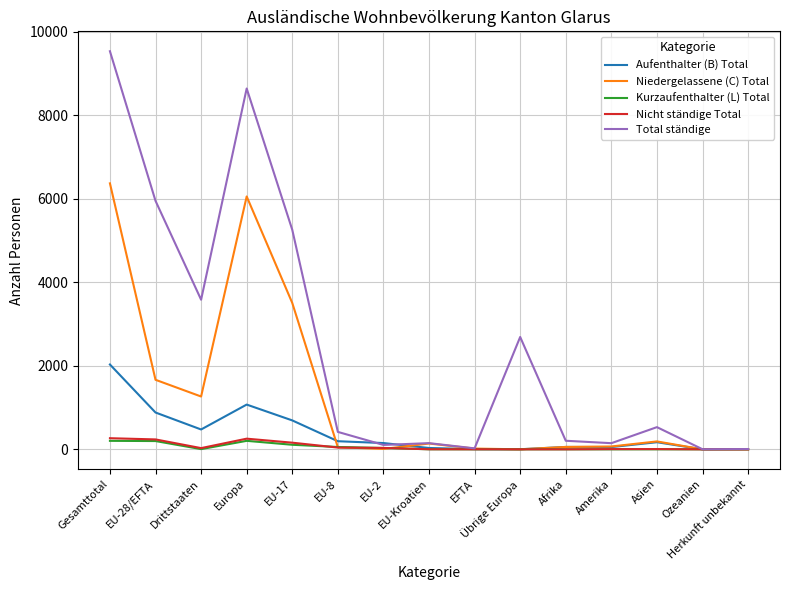

Which series changed the most between Europa and EFTA?

Total ständige